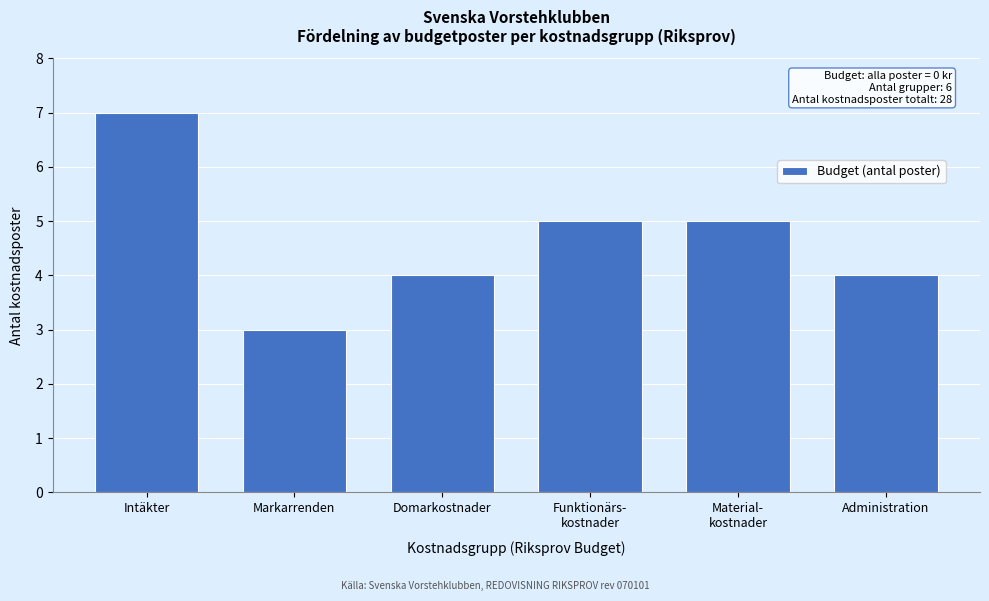

Reading left to right, extract all data points from this chart.

7	3	4	5	5	4